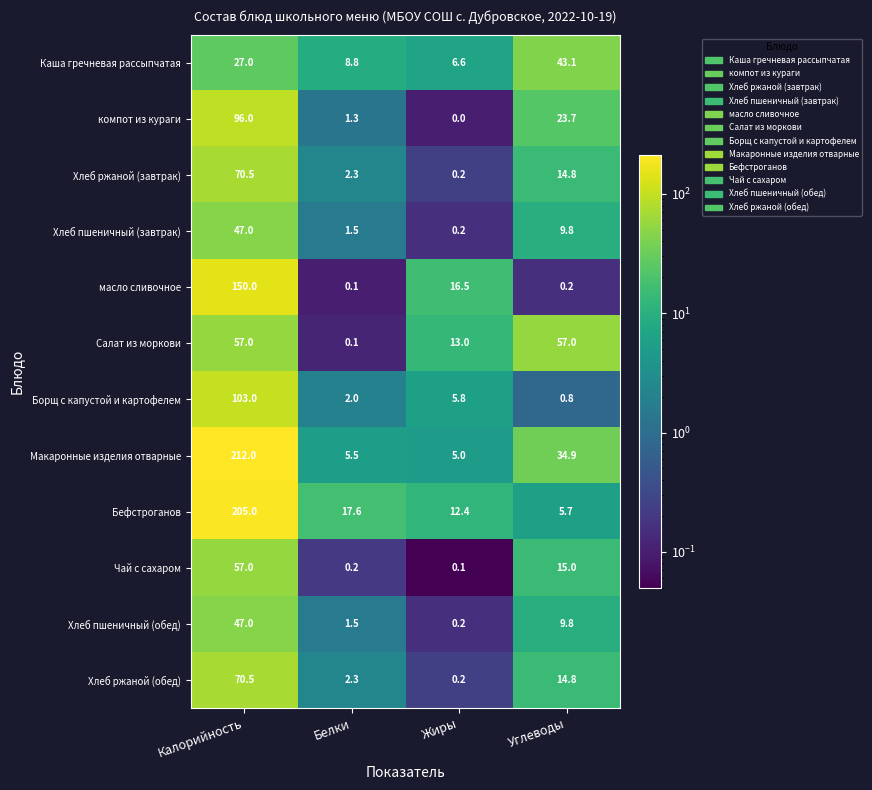

Which label corresponds to the smallest value in the chart?

Жиры